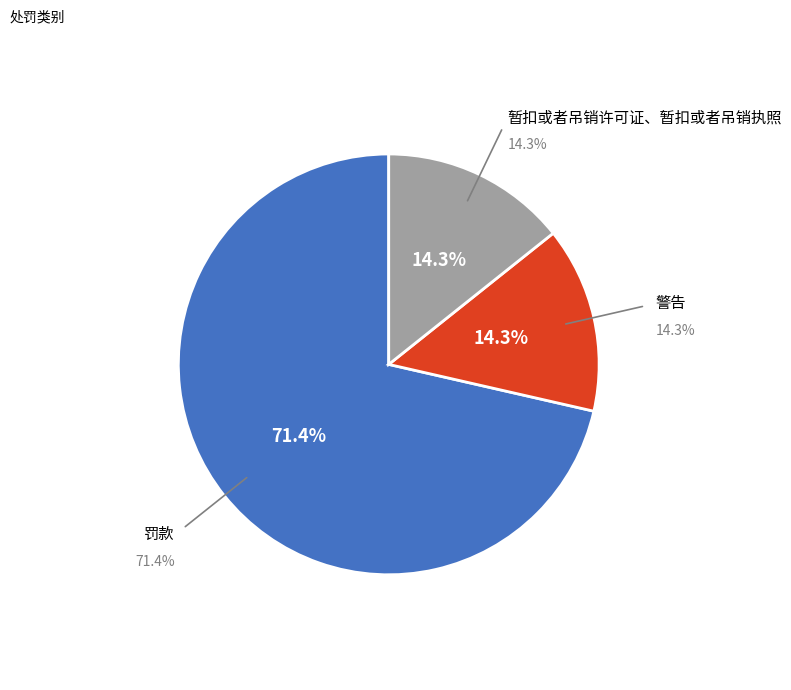

Between 警告 and 罚款, which is larger?

罚款